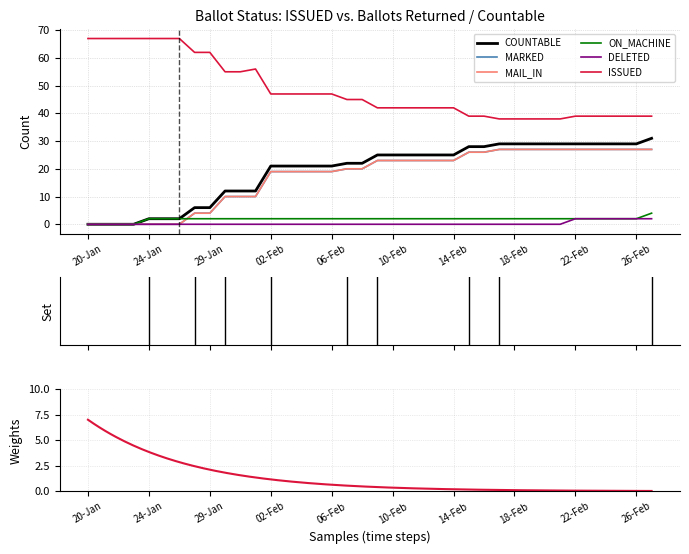

Which series changed the most between 16-Feb and 24-Feb?

DELETED